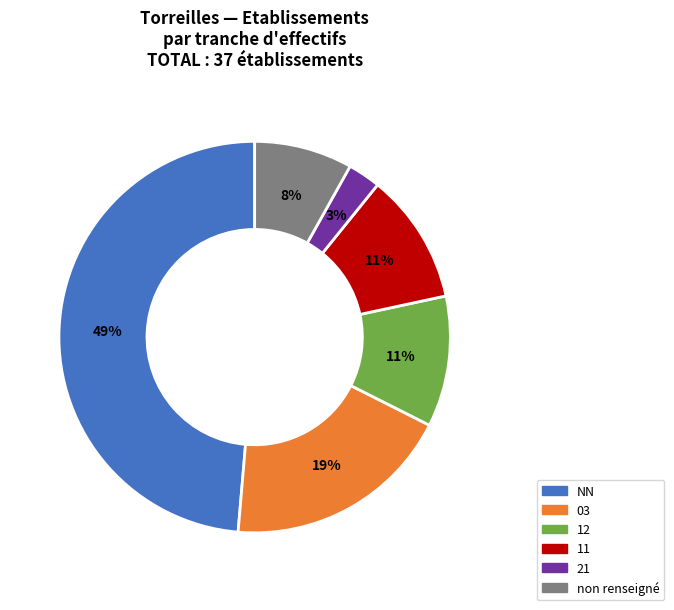

What is the smallest slice in the pie chart?

21